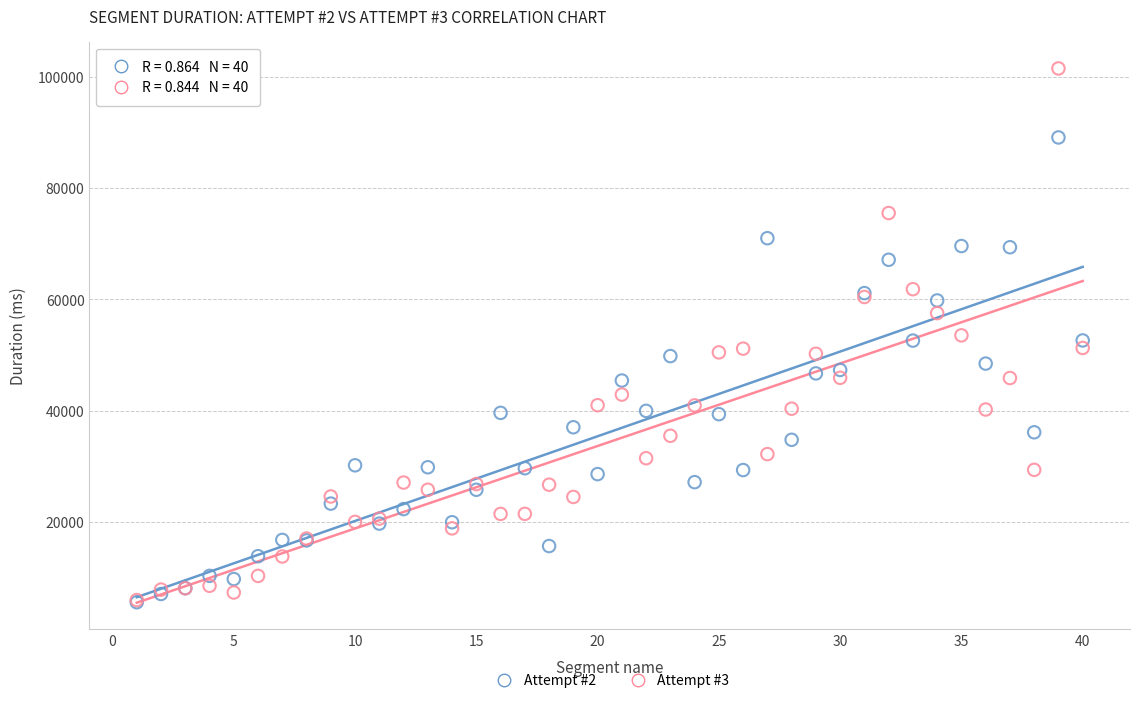

Which series contains the highest Y value?

Attempt #3